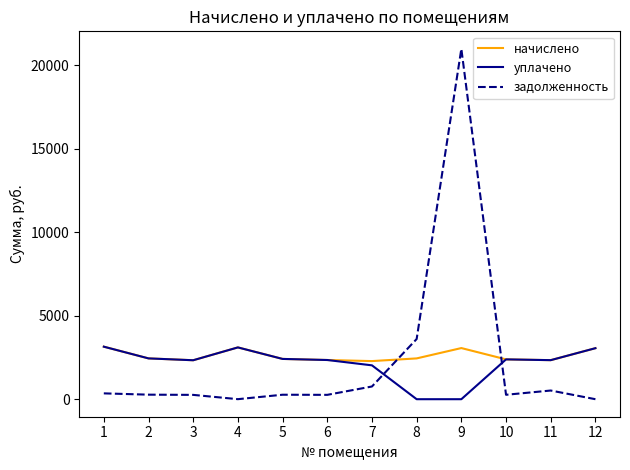

At which category is the sum across all series the highest?

9